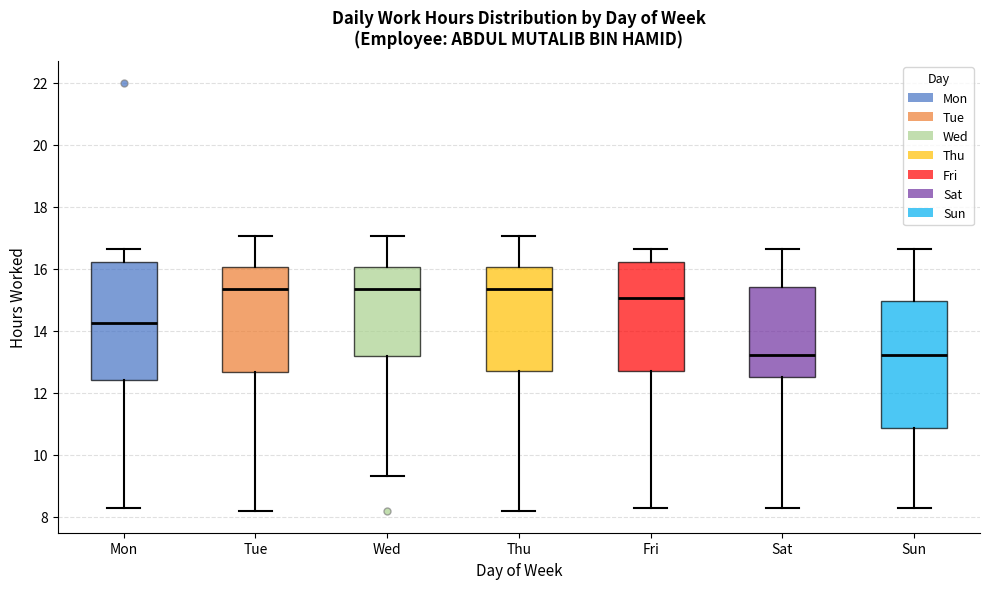

Reading left to right, transcribe this box plot: for each box, give where its median line is, the range the box spans, and where its two whiskers end, as read against the y-axis. The values are not printed on the chart, so give them approximately, as read against the axis.

Mon: median 14.2, box 12.4 to 16.2, whiskers 8.2 to 16.6
Tue: median 15.4, box 12.6 to 16.0, whiskers 8.2 to 17.0
Wed: median 15.4, box 13.2 to 16.0, whiskers 9.4 to 17.0
Thu: median 15.4, box 12.8 to 16.0, whiskers 8.2 to 17.0
Fri: median 15.0, box 12.8 to 16.2, whiskers 8.2 to 16.6
Sat: median 13.2, box 12.6 to 15.4, whiskers 8.2 to 16.6
Sun: median 13.2, box 10.8 to 15.0, whiskers 8.2 to 16.6